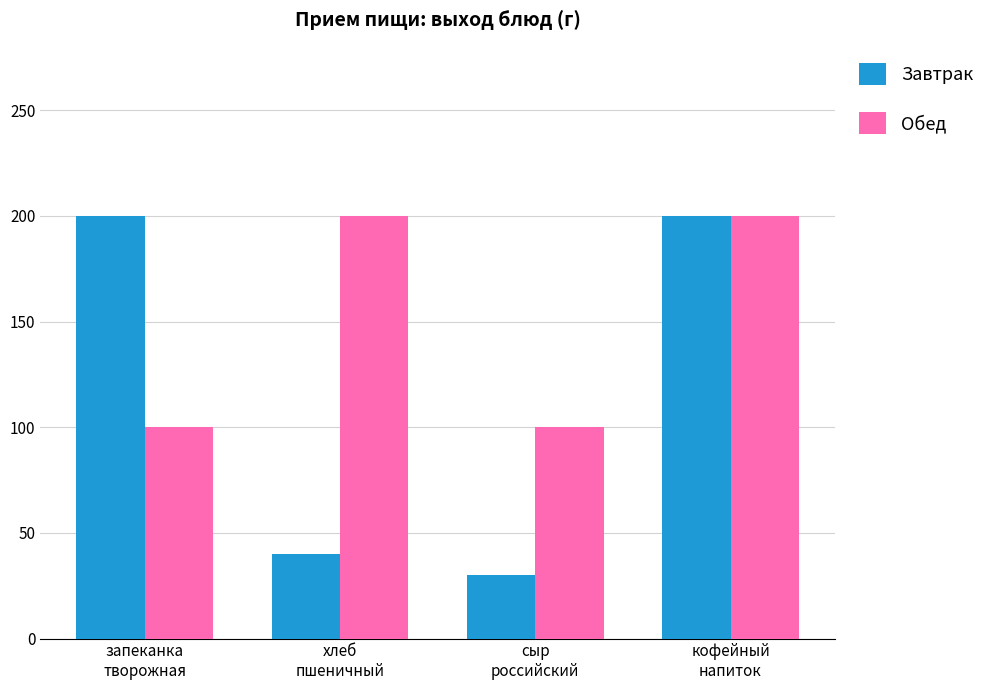

What are all the series names shown in the legend?

Завтрак, Обед